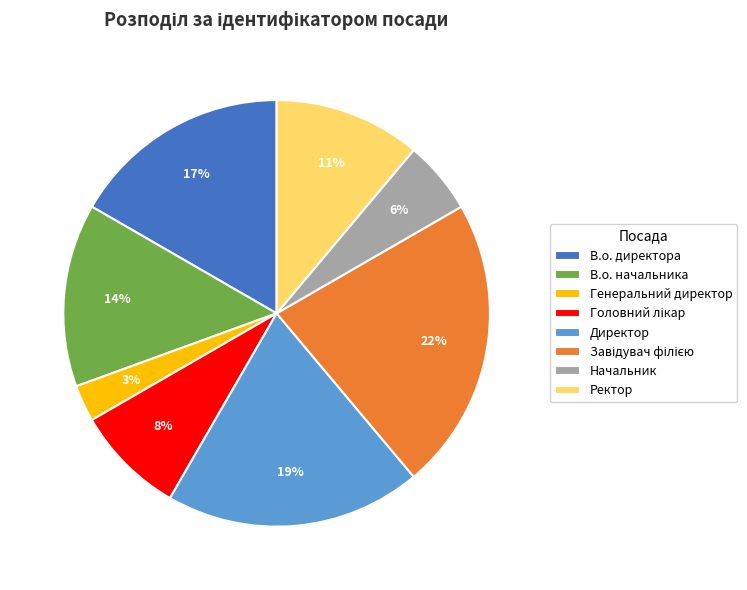

Is there a majority slice in this chart?

No